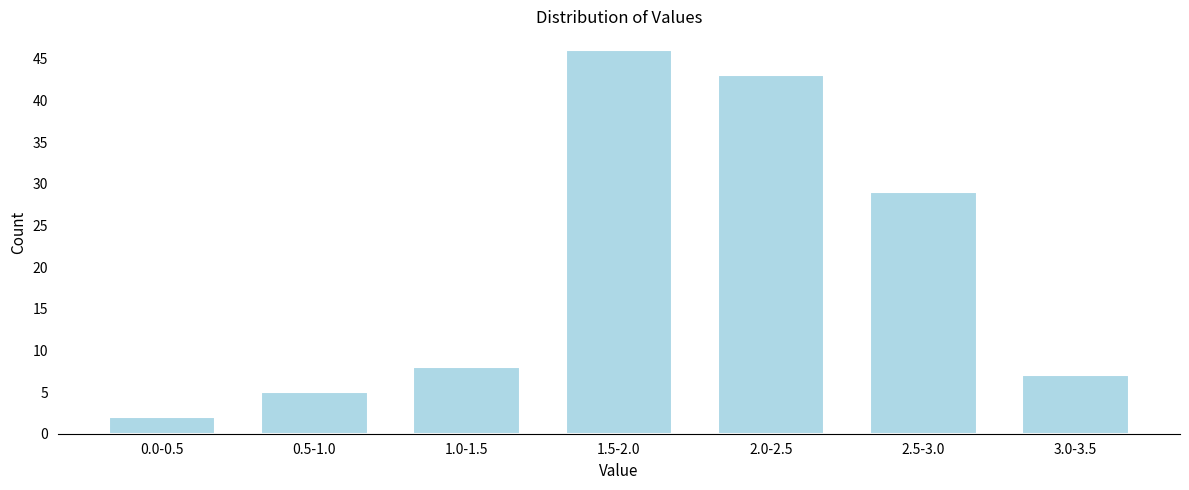

Reading left to right, list all the values displayed in this chart.

2	5	8	46	43	29	7